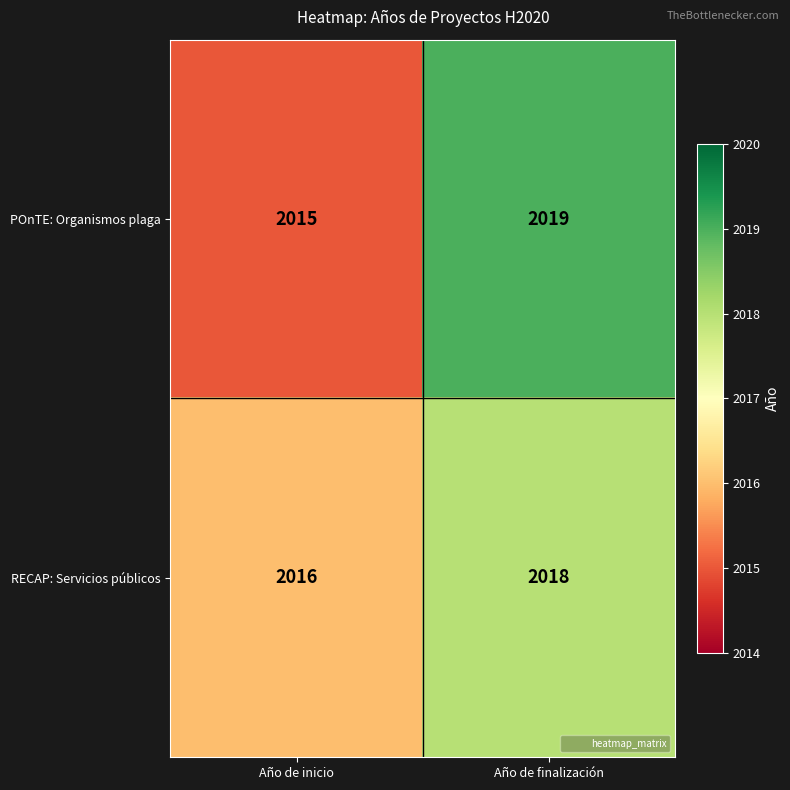

What is the sum of all RECAP: Servicios públicos values?

4034